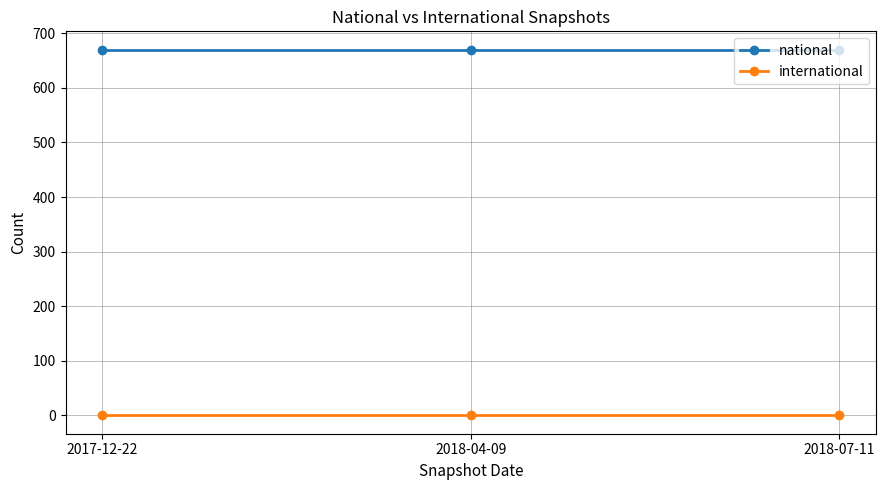

What is the spread (max minus min) of values at 2017-12-22?

670